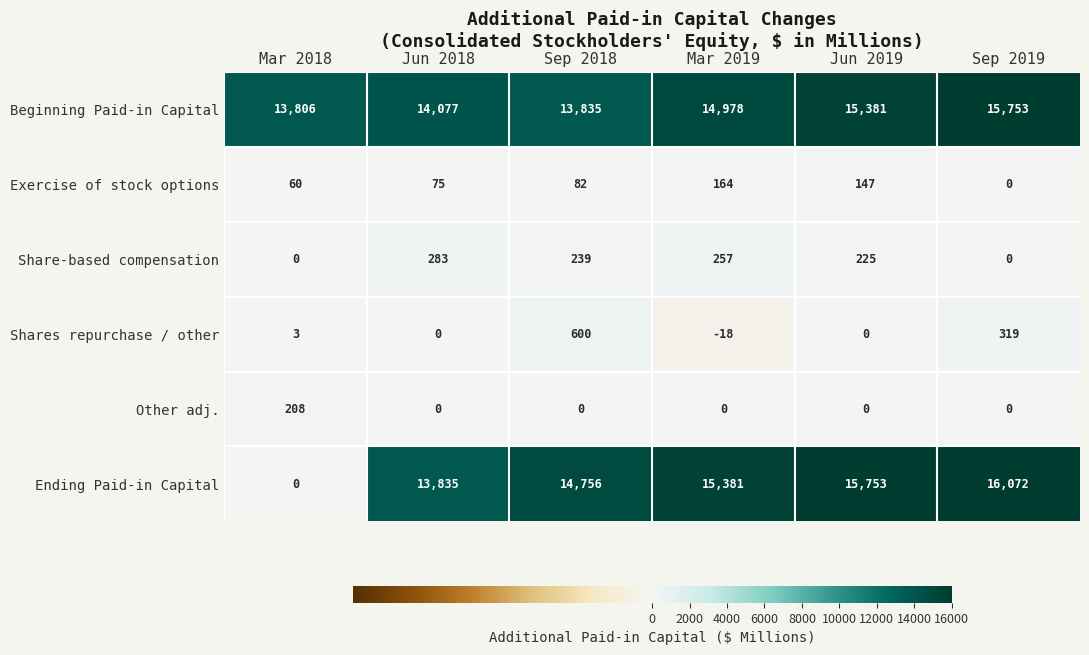

How many data points in Ending Paid-in Capital are less than 15381?

3